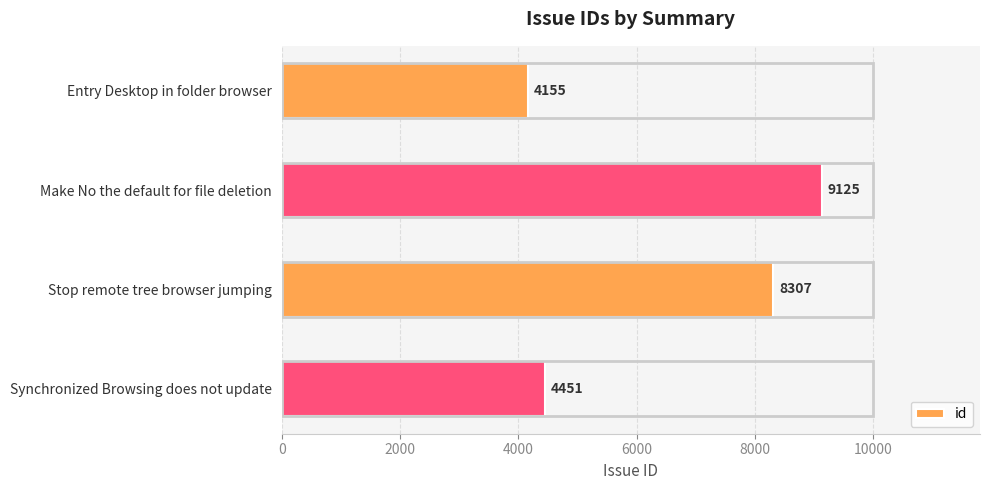

What is the label of the 3rd bar from the top?

Stop remote tree browser jumping